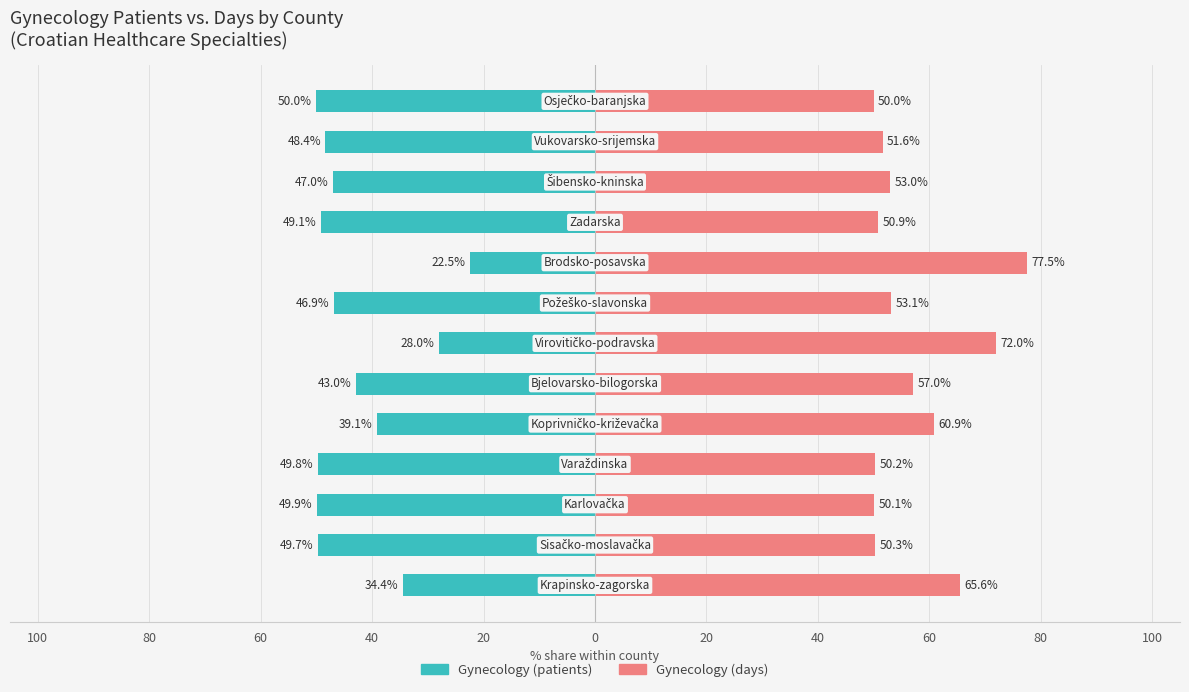

How many bars are there in each group?

2